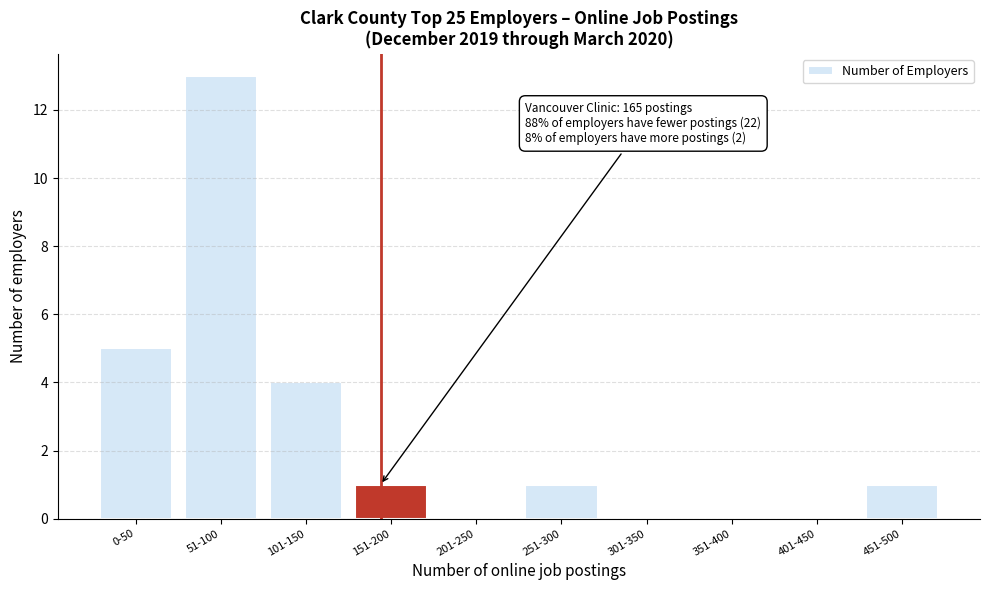

Reading right to left, extract all data points from this chart.

451-500=1	401-450=0	351-400=0	301-350=0	251-300=1	201-250=0	151-200=1	101-150=4	51-100=13	0-50=5